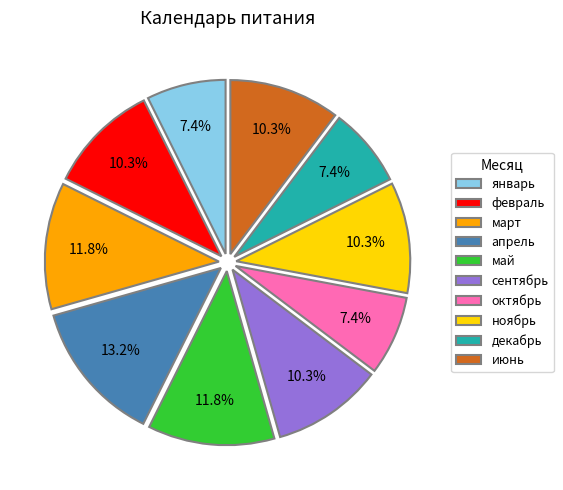

Which slice is the largest?

апрель